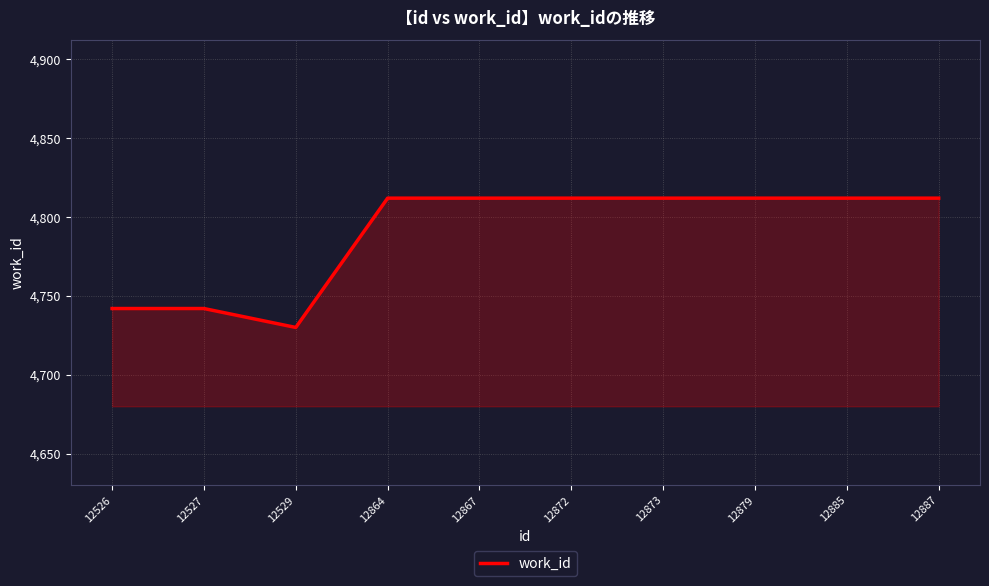

How many lines are shown in the chart?

1